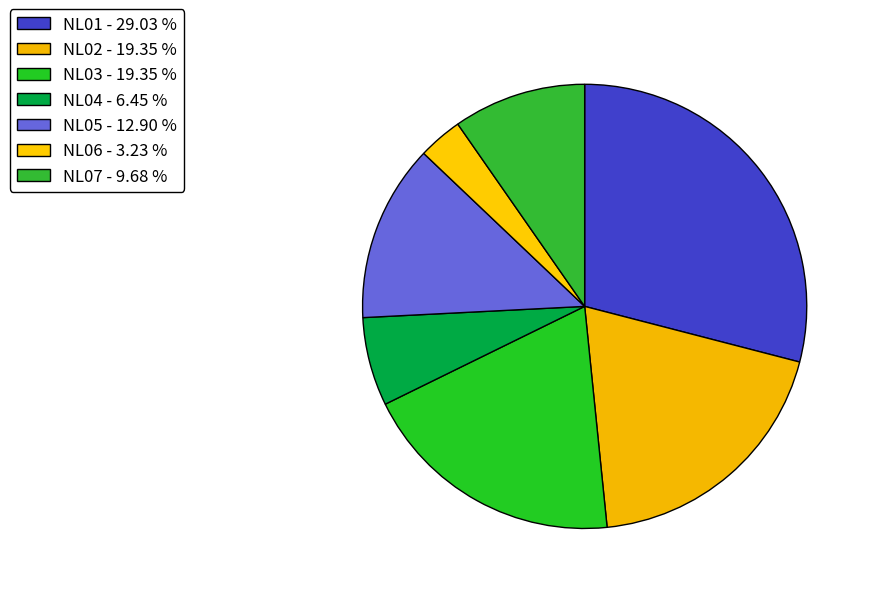

How many segments does this pie chart have?

7